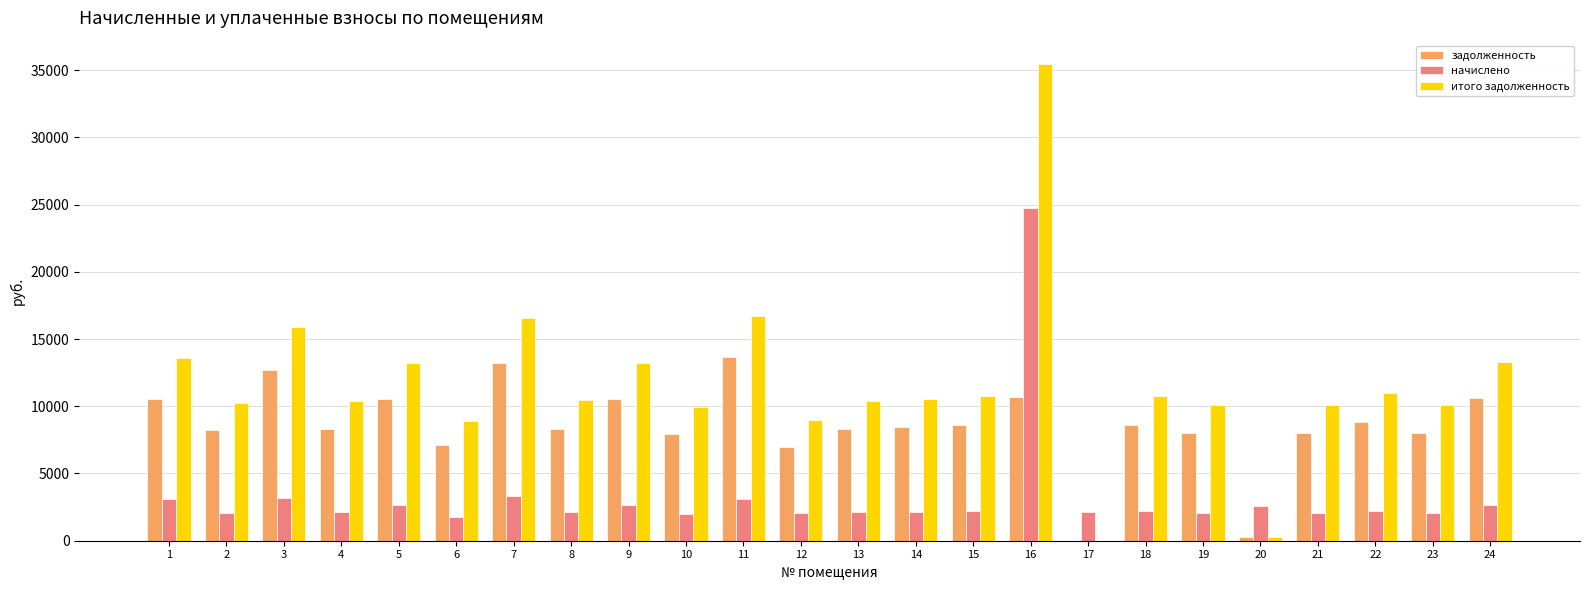

Is the value of задолженность at 15 greater than the value of итого задолженность at 8?

No